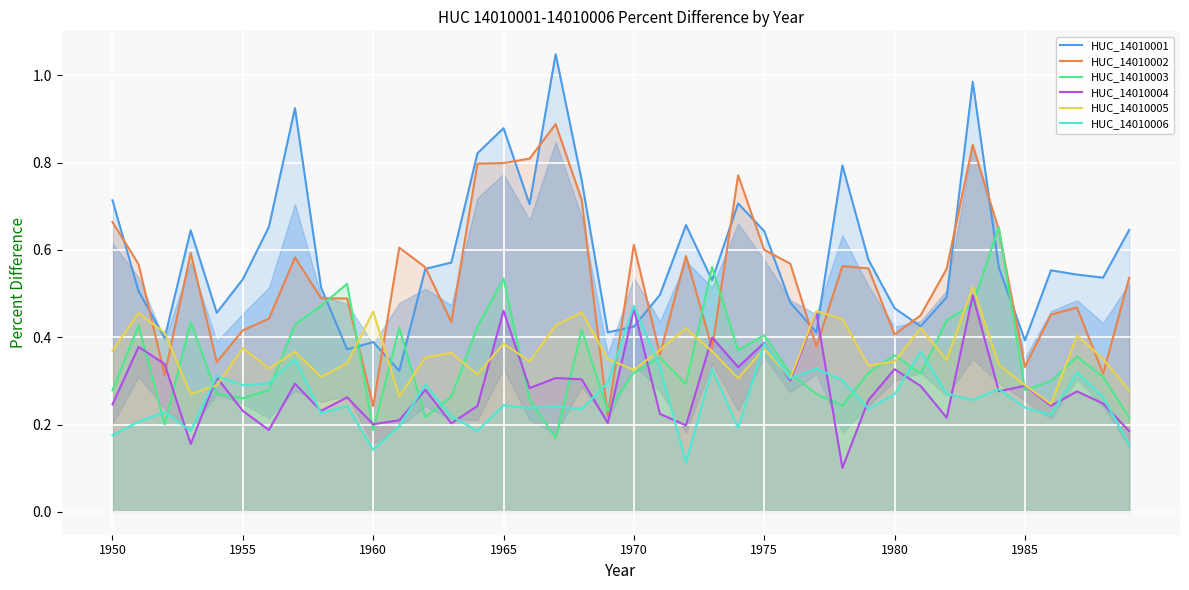

The value of HUC_14010005 at 17 is 0.4. True or false?

True